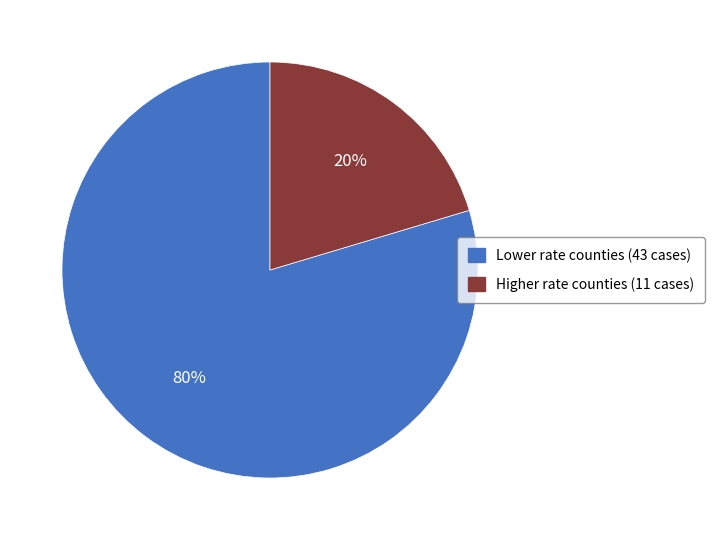

Which slice is the smallest?

Higher rate counties (11 cases)